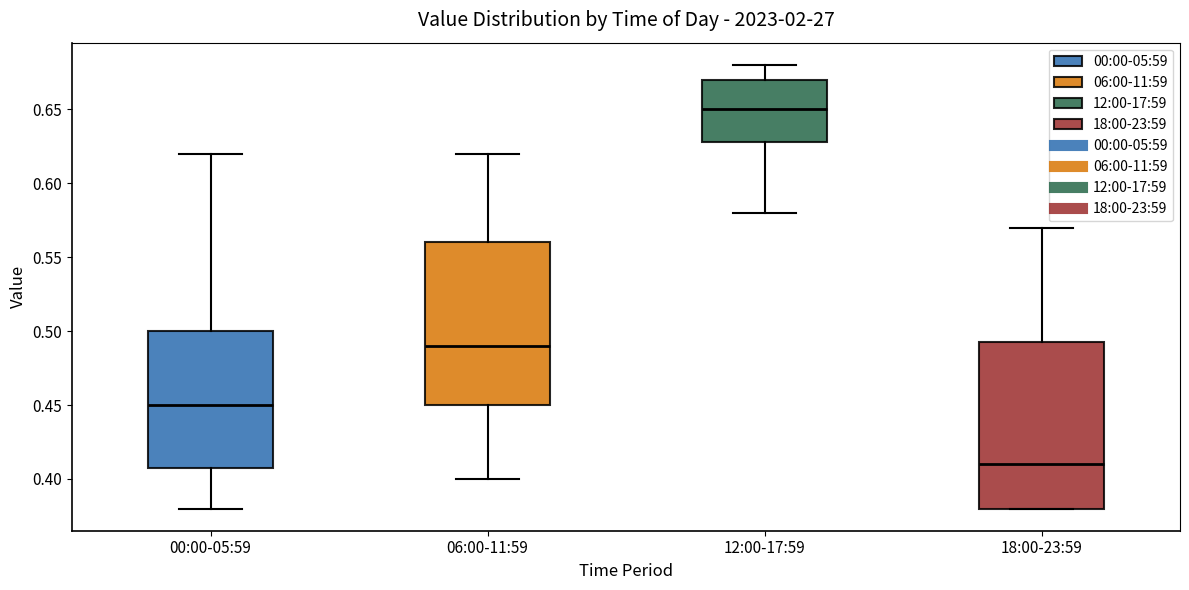

Where does the lower whisker of the box for 06:00-11:59 end on the y-axis? The values are not printed on the chart, so give them approximately, as read against the axis.

0.400